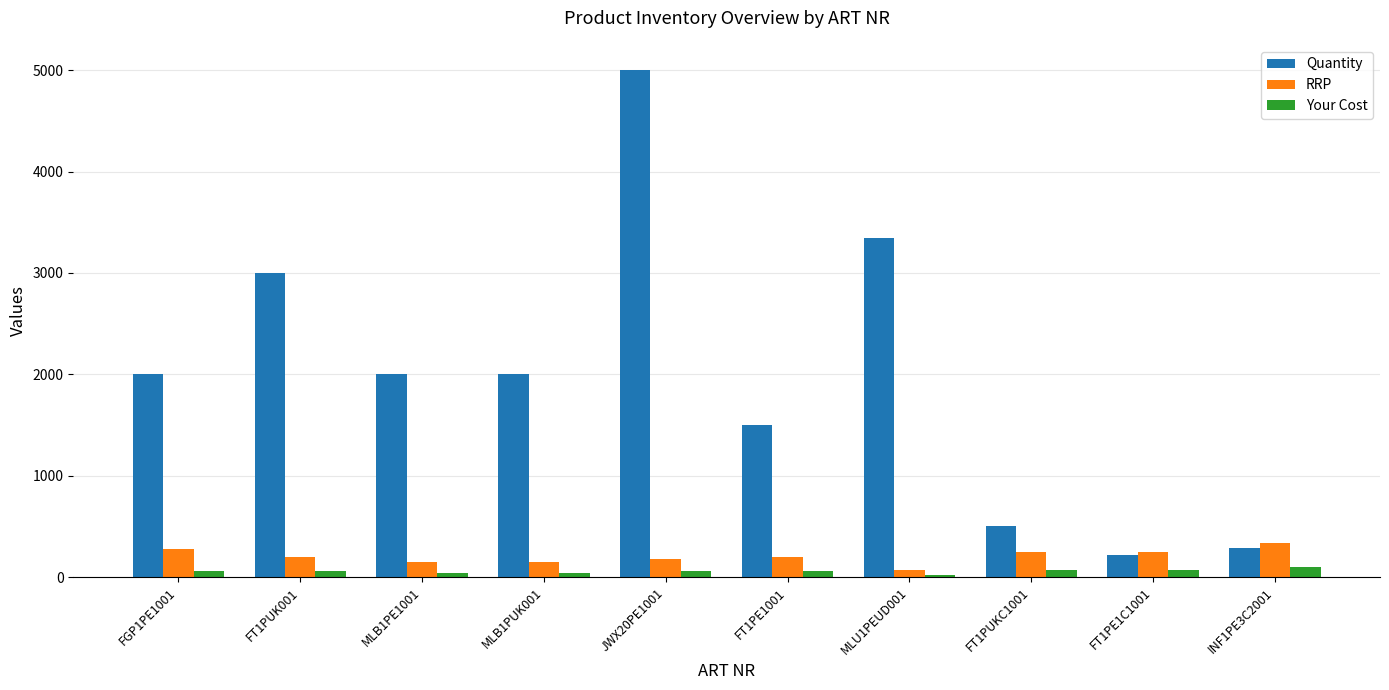

What is the value of the Your Cost bar at the 1st from the left?

58.1